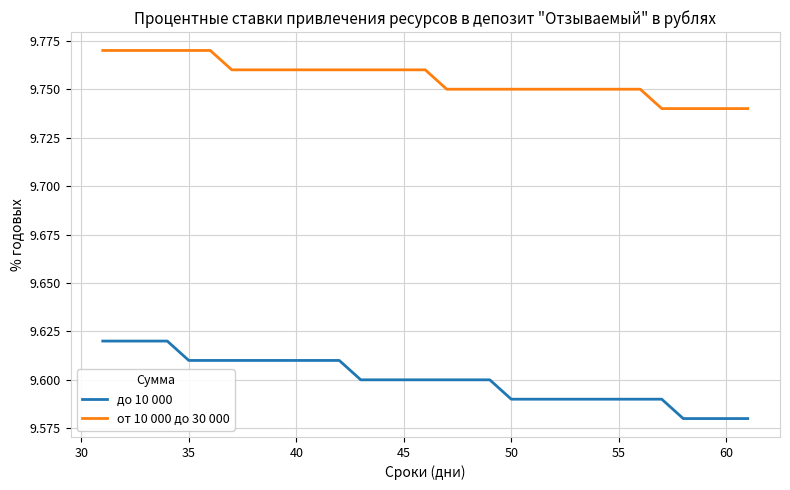

Which series has the largest total across all categories?

от 10 000 до 30 000